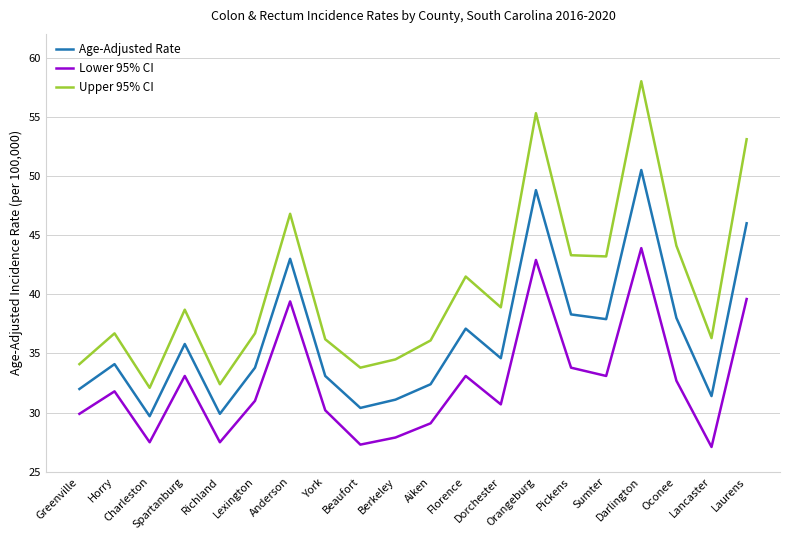

Rank the series at Florence from highest to lowest value.

Upper 95% CI, Age-Adjusted Rate, Lower 95% CI